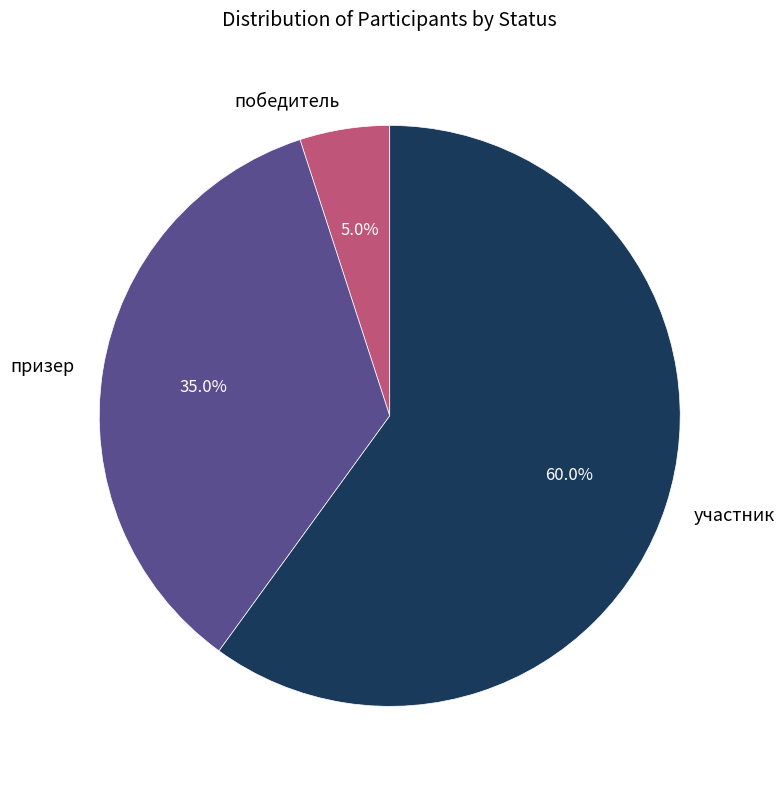

What is the largest slice in the pie chart?

участник